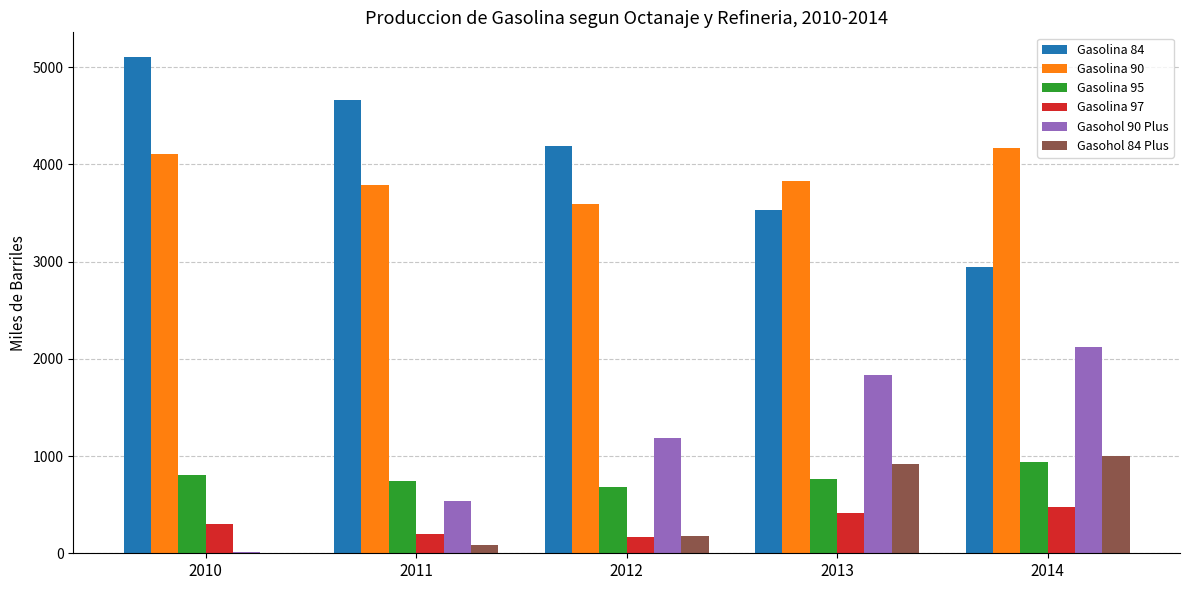

True or false: Gasolina 95 has a value of 804.8 at 2010.

True